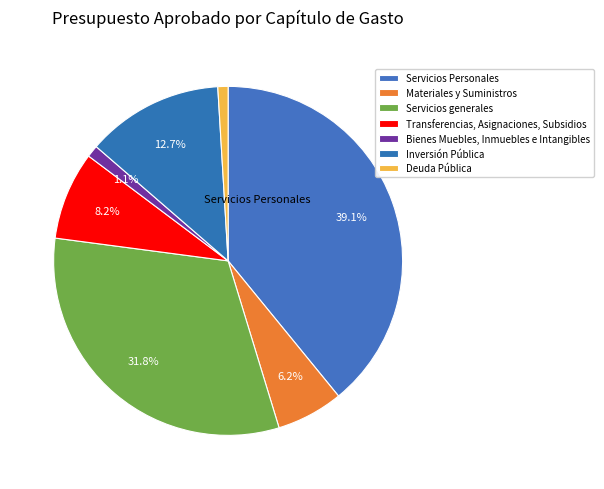

Which slice is the largest?

Servicios Personales